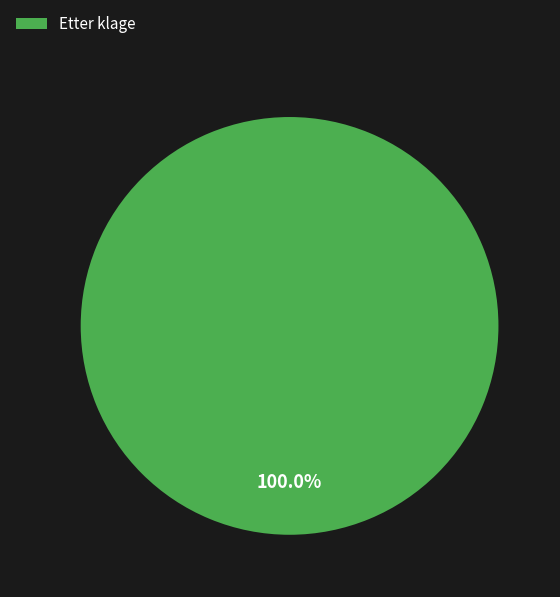

Rank the categories by value from highest to lowest.

Etter klage